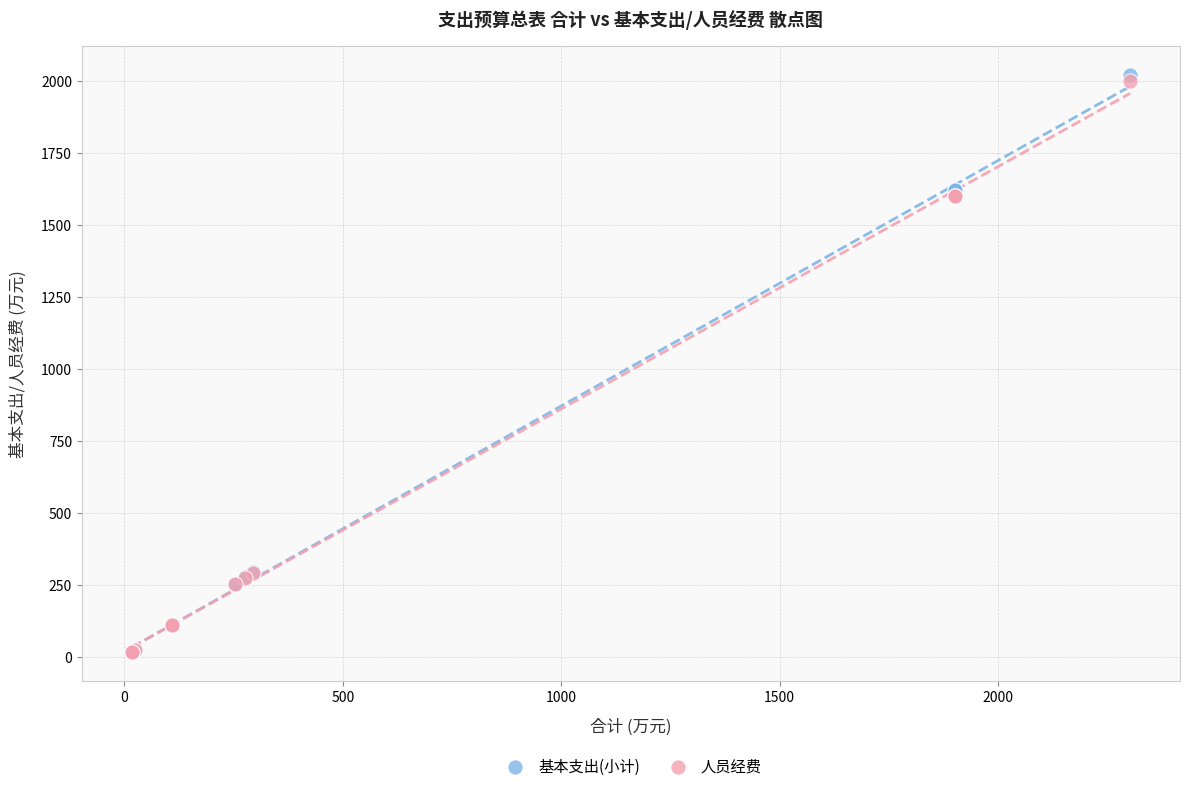

What are all the series names shown in the legend?

基本支出(小计), 人员经费